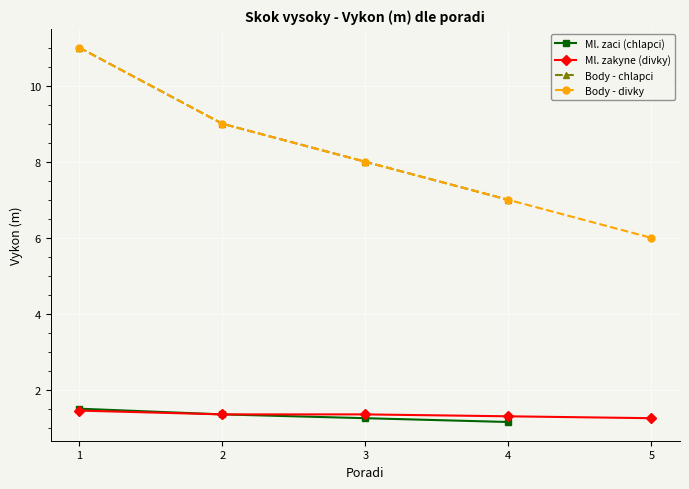

The value of Body - chlapci at 4 is 7.0. True or false?

True